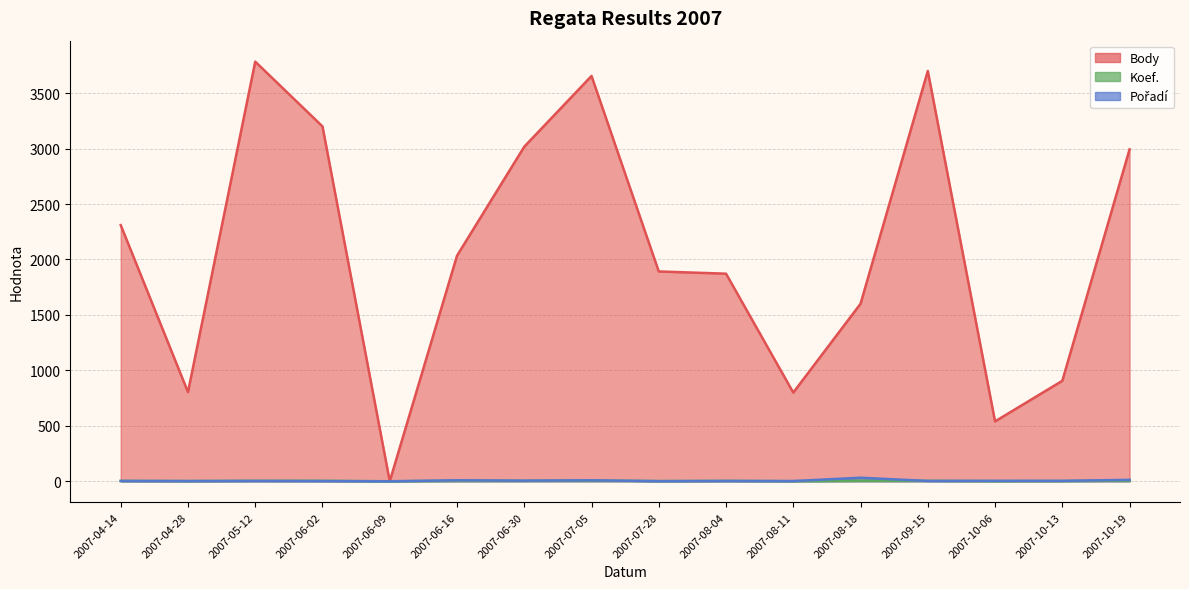

What are all the series names shown in the legend?

Body, Koef., Pořadí